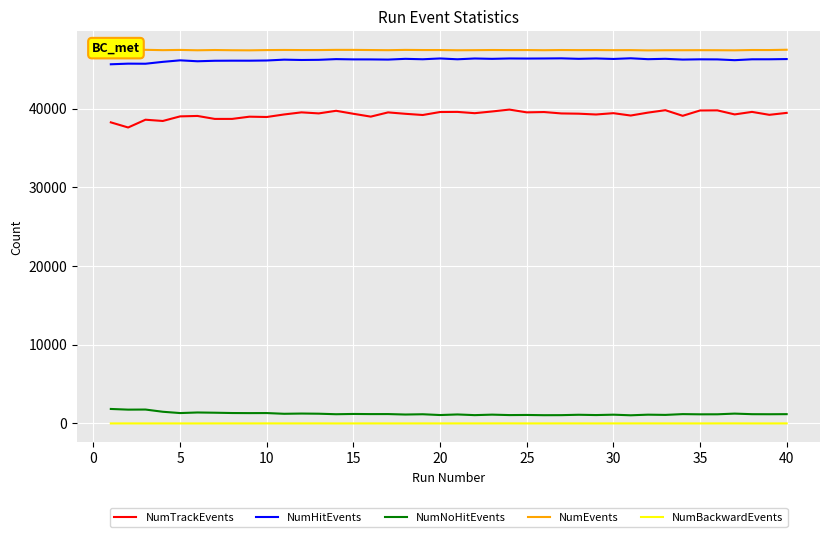

What is the difference between the maximum and minimum values in the NumTrackEvents series?

2274